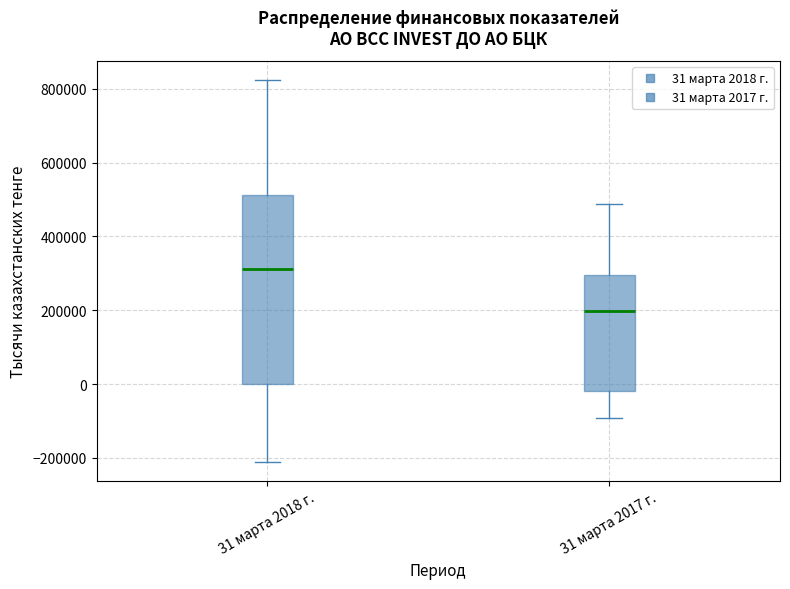

Comparing the boxes themselves (not the whiskers), which one is the tallest?

31 марта 2018 г.